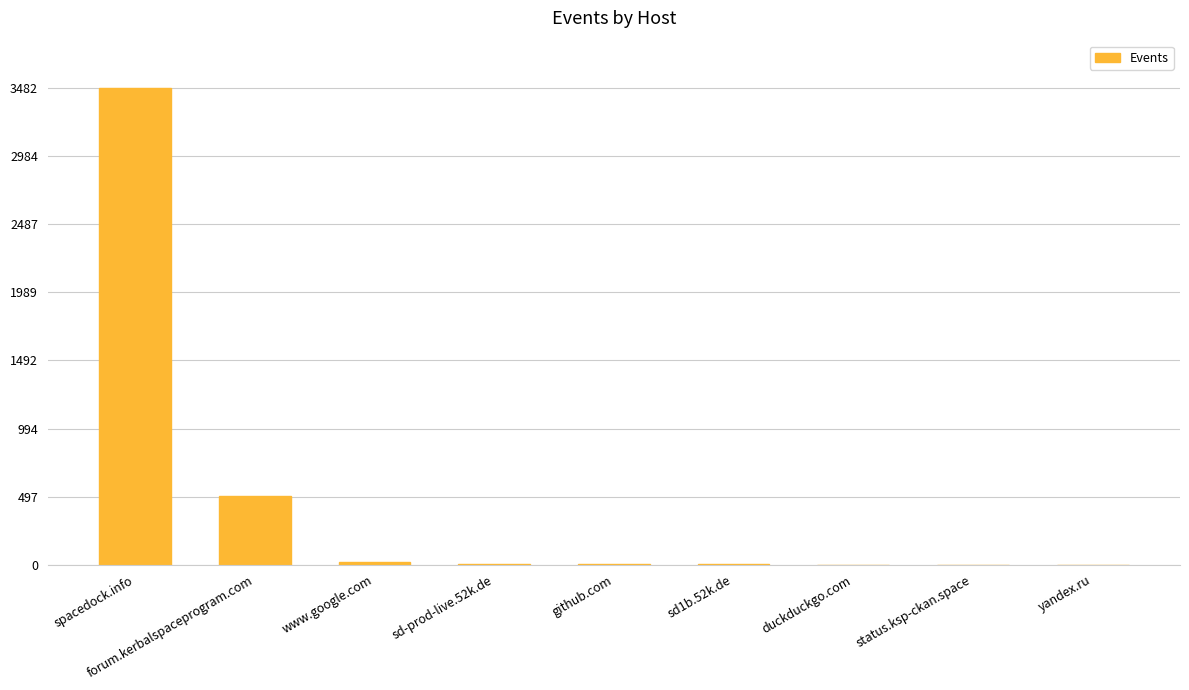

What is the change in value from sd-prod-live.52k.de to yandex.ru?

-7